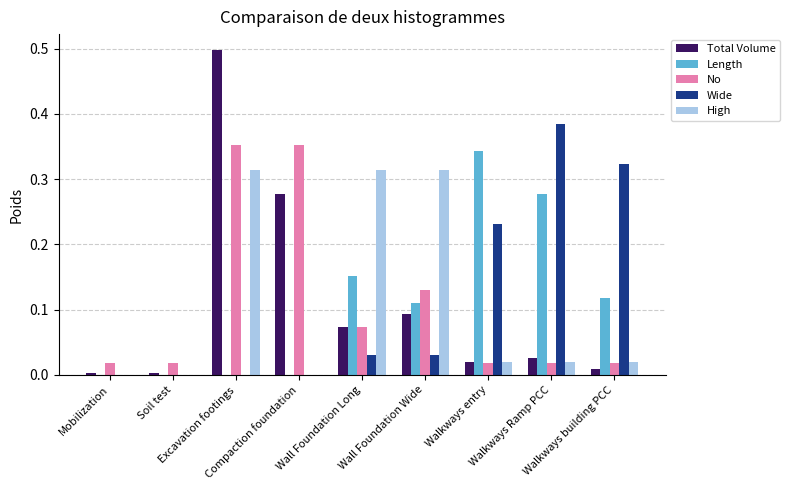

At which category is the sum across all series the highest?

Excavation footings